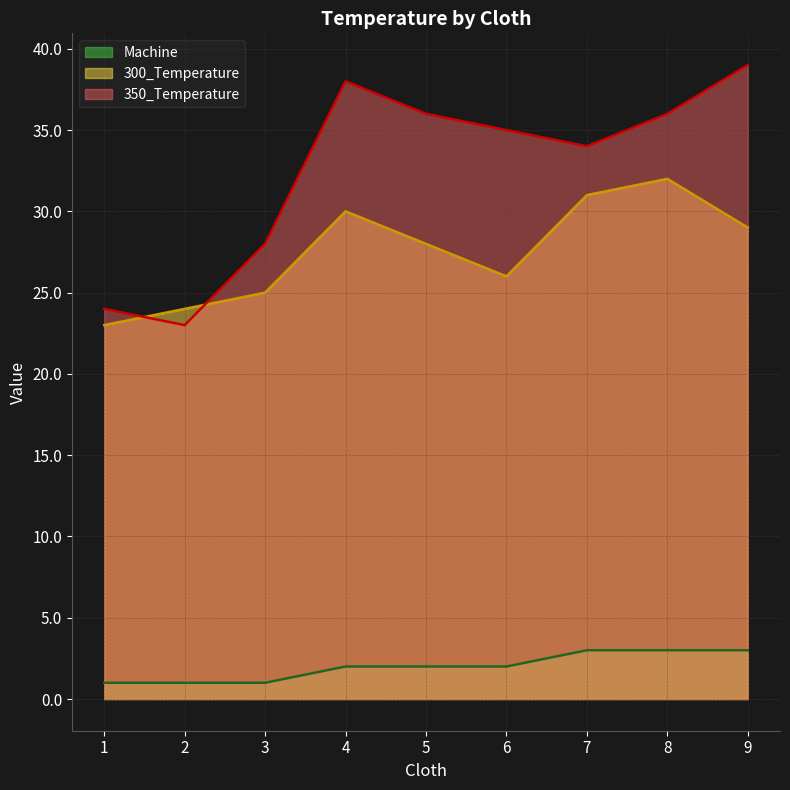

Which category has the highest value in the Machine series?

7